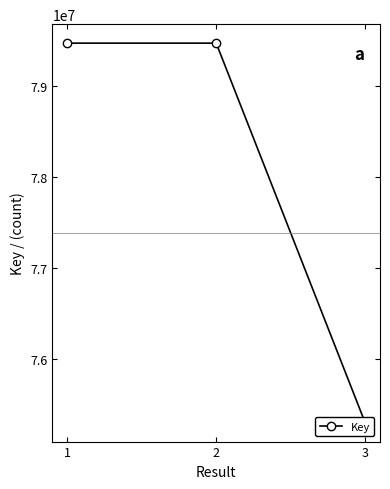

Read the value at 2, to the nearest 100.

79472100